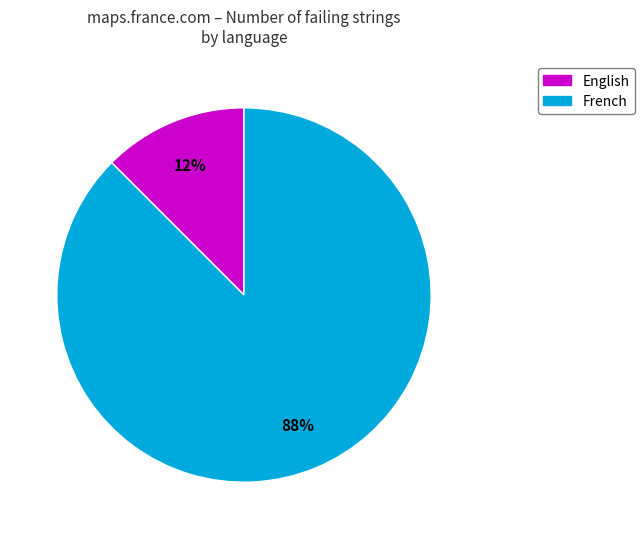

Is the sum of French and English greater than half?

Yes